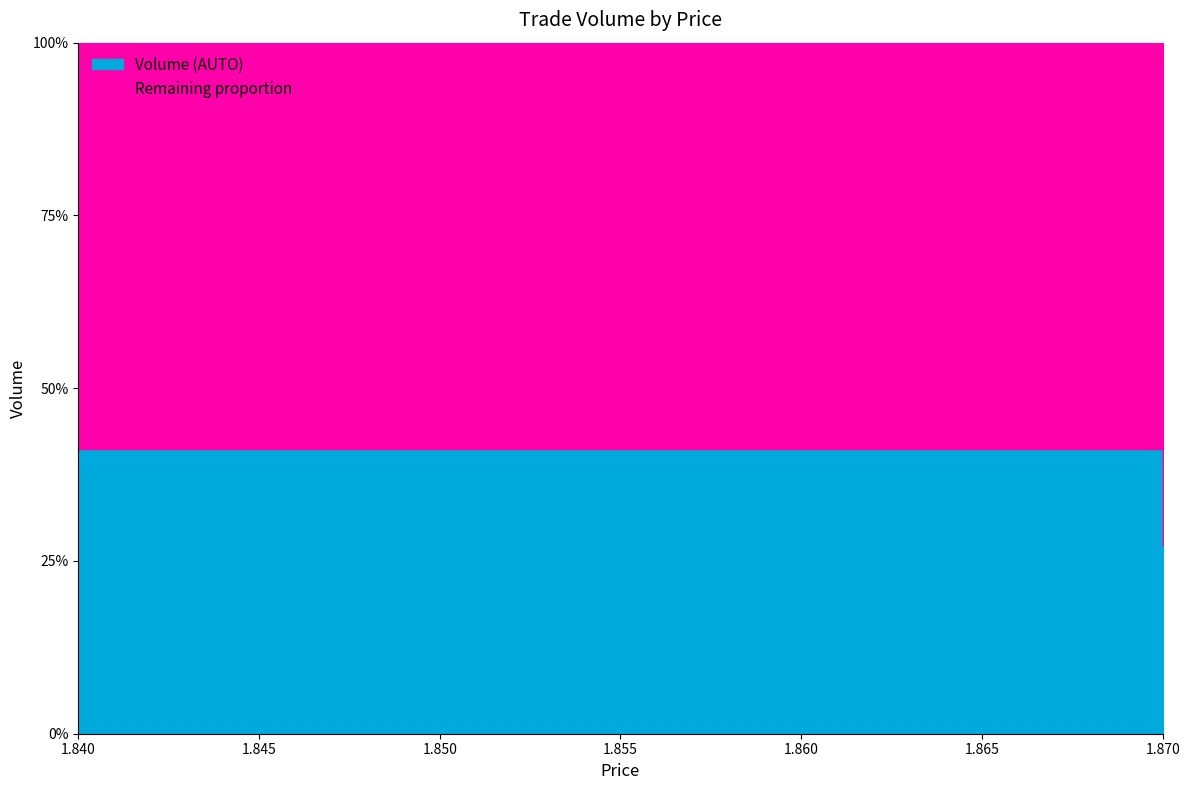

Which has a higher value, 1.84 or 1.87?

1.84